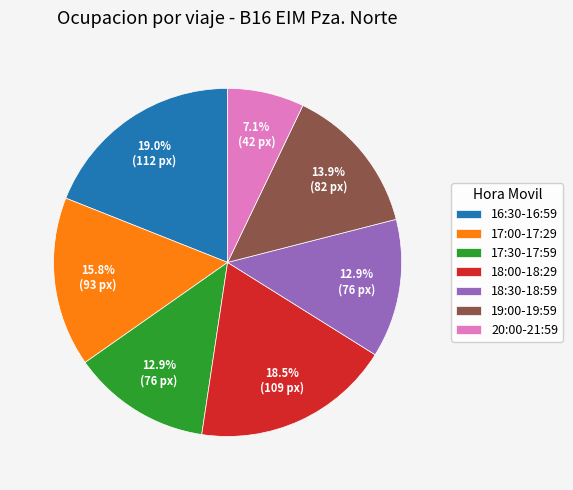

Which slice is the smallest?

20:00-21:59